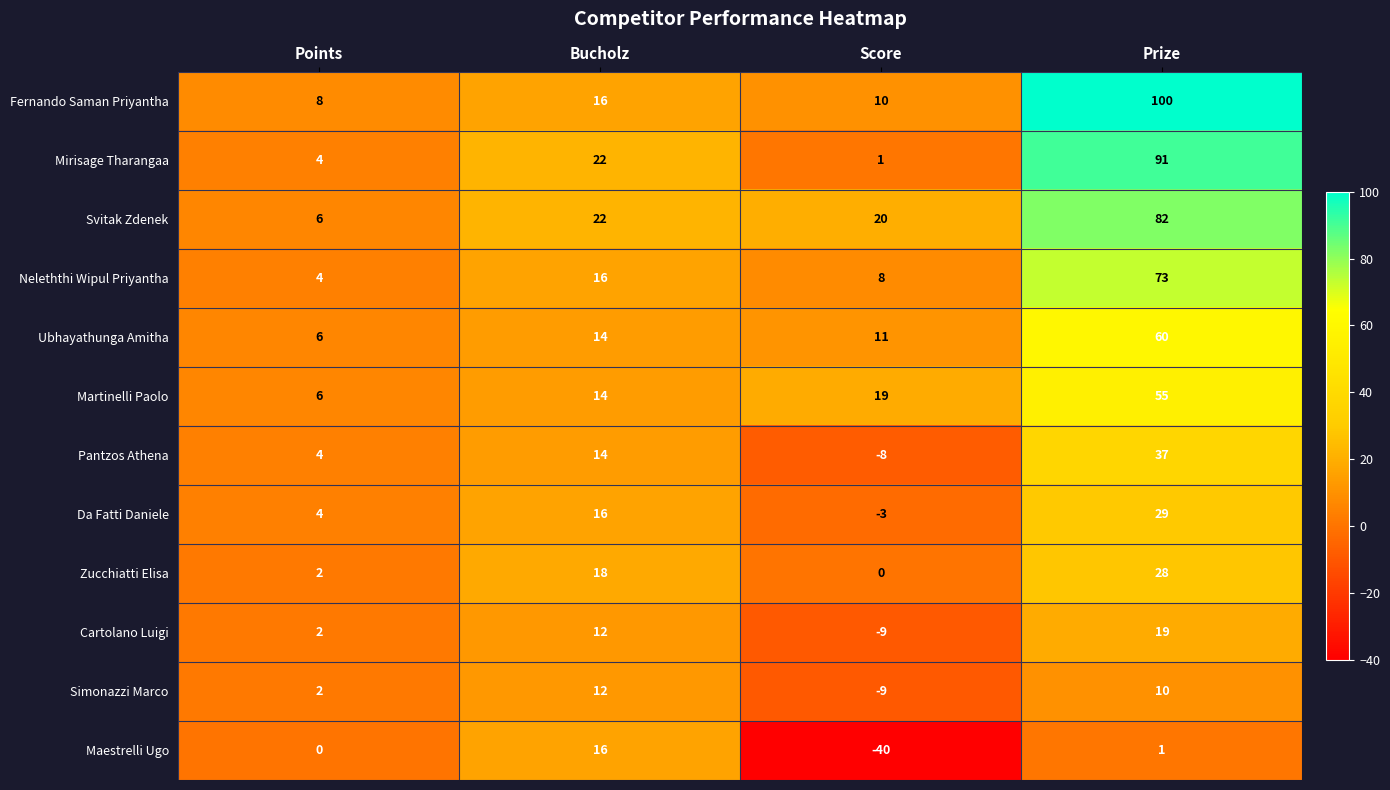

Which series has the largest range (max minus min)?

Fernando Saman Priyantha